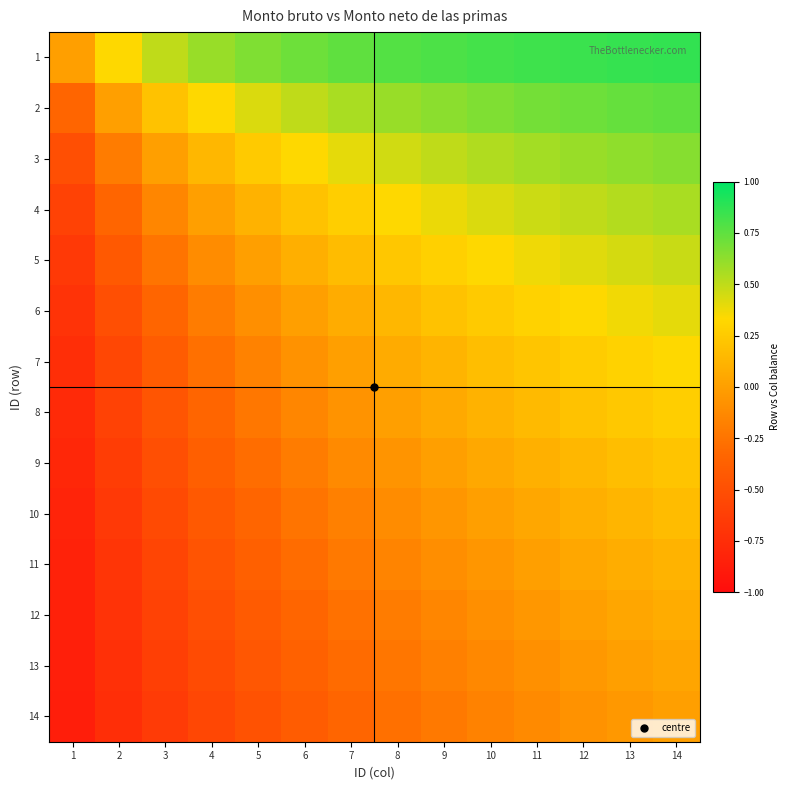

Reading right to left, transcribe all the data shown in this chart.

1: 14=0.9	13=0.9	12=0.8	11=0.8	10=0.8	9=0.8	8=0.8	7=0.7	6=0.7	5=0.7	4=0.6	3=0.5	2=0.3	1=0.0
2: 14=0.7	13=0.7	12=0.7	11=0.7	10=0.7	9=0.6	8=0.6	7=0.6	6=0.5	5=0.4	4=0.3	3=0.2	2=0.0	1=-0.3
3: 14=0.6	13=0.6	12=0.6	11=0.6	10=0.5	9=0.5	8=0.5	7=0.4	6=0.3	5=0.2	4=0.1	3=0.0	2=-0.2	1=-0.5
4: 14=0.6	13=0.5	12=0.5	11=0.5	10=0.4	9=0.4	8=0.3	7=0.3	6=0.2	5=0.1	4=0.0	3=-0.1	2=-0.3	1=-0.6
5: 14=0.5	13=0.4	12=0.4	11=0.4	10=0.3	9=0.3	8=0.2	7=0.2	6=0.1	5=0.0	4=-0.1	3=-0.2	2=-0.4	1=-0.7
6: 14=0.4	13=0.4	12=0.3	11=0.3	10=0.2	9=0.2	8=0.1	7=0.1	6=0.0	5=-0.1	4=-0.2	3=-0.3	2=-0.5	1=-0.7
7: 14=0.3	13=0.3	12=0.3	11=0.2	10=0.2	9=0.1	8=0.1	7=0.0	6=-0.1	5=-0.2	4=-0.3	3=-0.4	2=-0.6	1=-0.7
8: 14=0.3	13=0.2	12=0.2	11=0.2	10=0.1	9=0.1	8=0.0	7=-0.1	6=-0.1	5=-0.2	4=-0.3	3=-0.5	2=-0.6	1=-0.8
9: 14=0.2	13=0.2	12=0.1	11=0.1	10=0.1	9=0.0	8=-0.1	7=-0.1	6=-0.2	5=-0.3	4=-0.4	3=-0.5	2=-0.6	1=-0.8
10: 14=0.2	13=0.1	12=0.1	11=0.0	10=0.0	9=-0.1	8=-0.1	7=-0.2	6=-0.2	5=-0.3	4=-0.4	3=-0.5	2=-0.7	1=-0.8
11: 14=0.1	13=0.1	12=0.0	11=0.0	10=-0.0	9=-0.1	8=-0.2	7=-0.2	6=-0.3	5=-0.4	4=-0.5	3=-0.6	2=-0.7	1=-0.8
12: 14=0.1	13=0.0	12=0.0	11=-0.0	10=-0.1	9=-0.1	8=-0.2	7=-0.3	6=-0.3	5=-0.4	4=-0.5	3=-0.6	2=-0.7	1=-0.8
13: 14=0.0	13=0.0	12=-0.0	11=-0.1	10=-0.1	9=-0.2	8=-0.2	7=-0.3	6=-0.4	5=-0.4	4=-0.5	3=-0.6	2=-0.7	1=-0.9
14: 14=0.0	13=-0.0	12=-0.1	11=-0.1	10=-0.2	9=-0.2	8=-0.3	7=-0.3	6=-0.4	5=-0.5	4=-0.6	3=-0.6	2=-0.7	1=-0.9